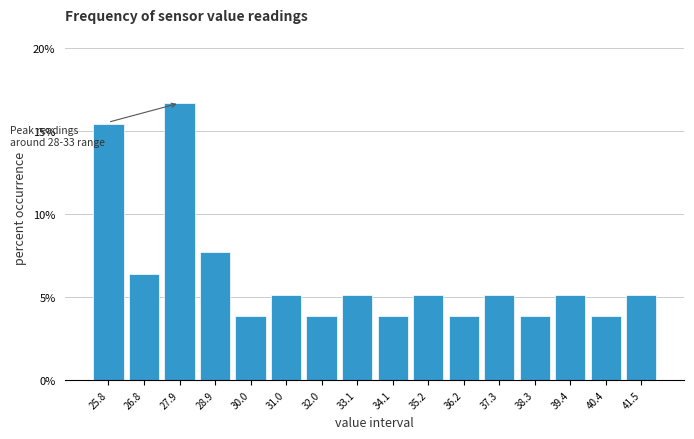

Over which range of the x-axis is the bar tallest?

27.4 to 28.4